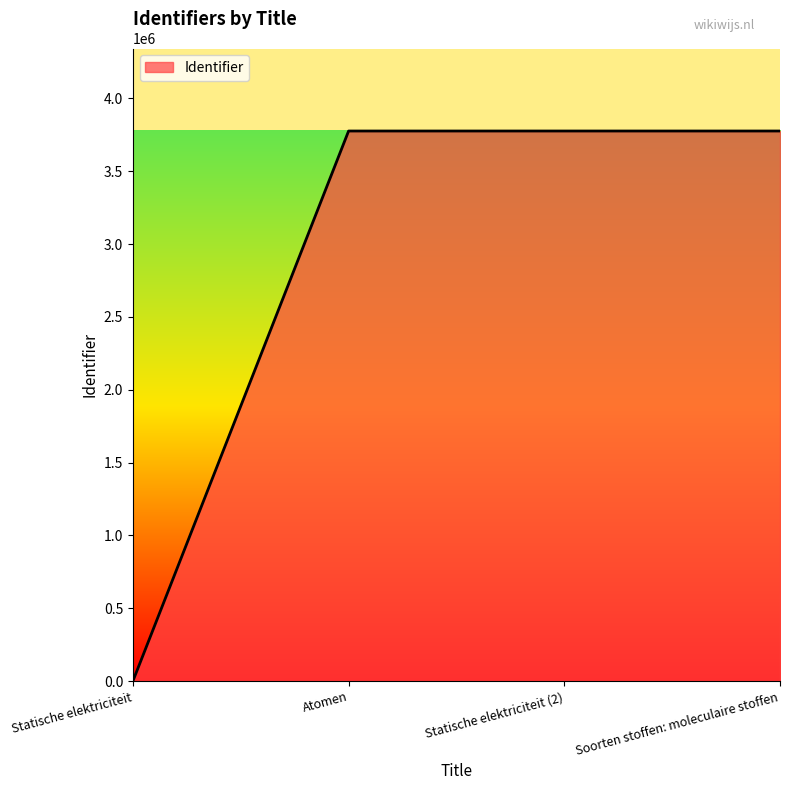

What is the difference between the values at Atomen and Soorten stoffen: moleculaire stoffen?

5